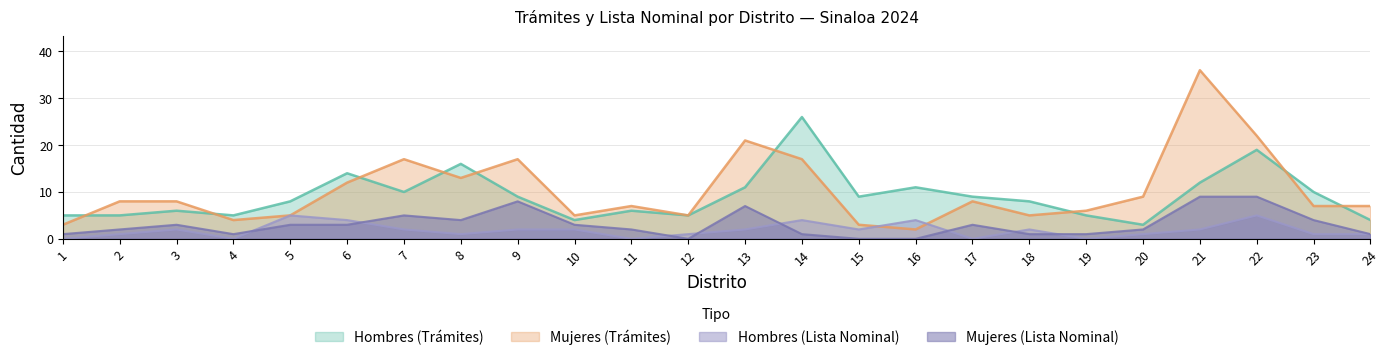

Which has a higher value, 20 or 8?

8